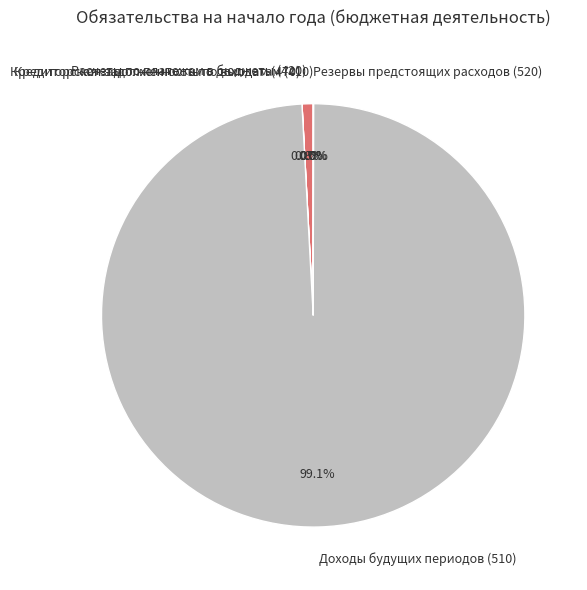

Does any single category account for the majority?

Yes